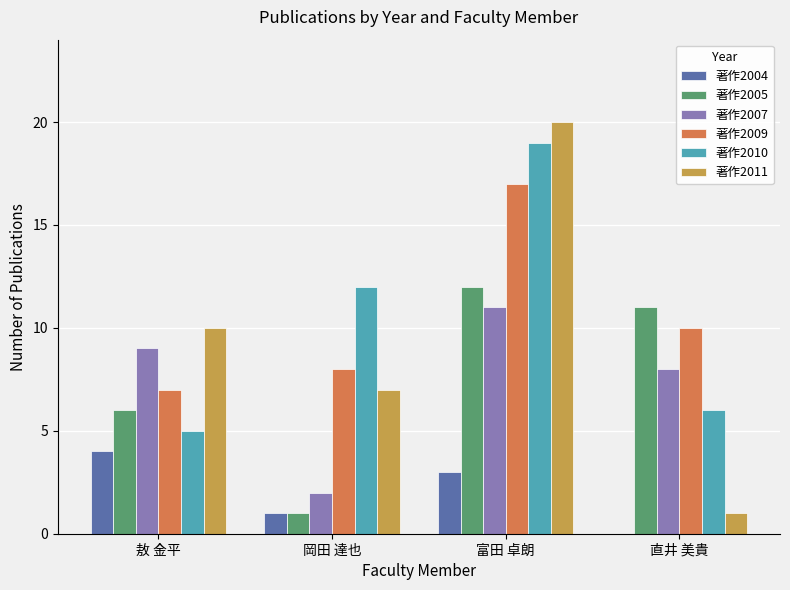

Read the 著作2007 value at 岡田 達也.

2